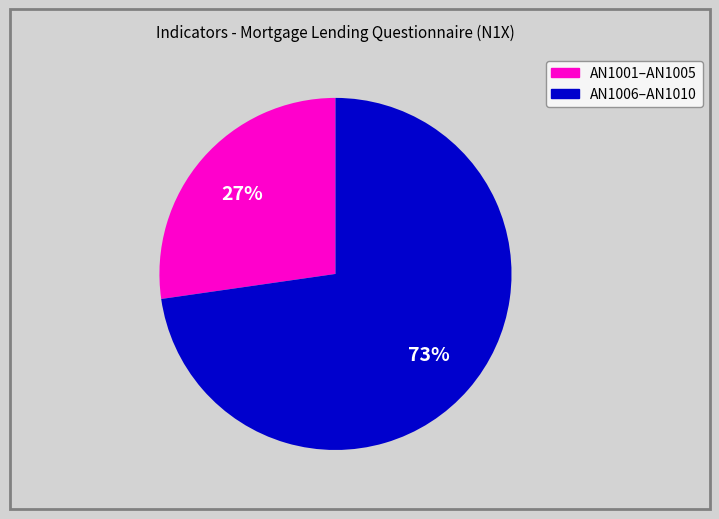

Is there any slice that represents more than half of the pie?

Yes